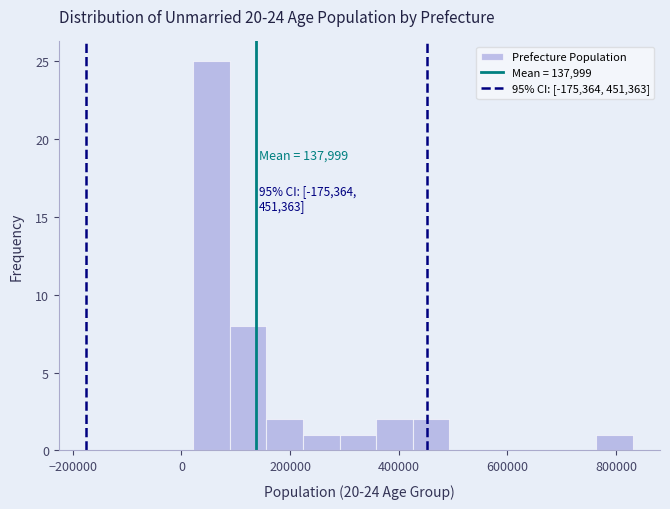

Read against the x-axis, roughly where is the centre of the tallest bar?

60000